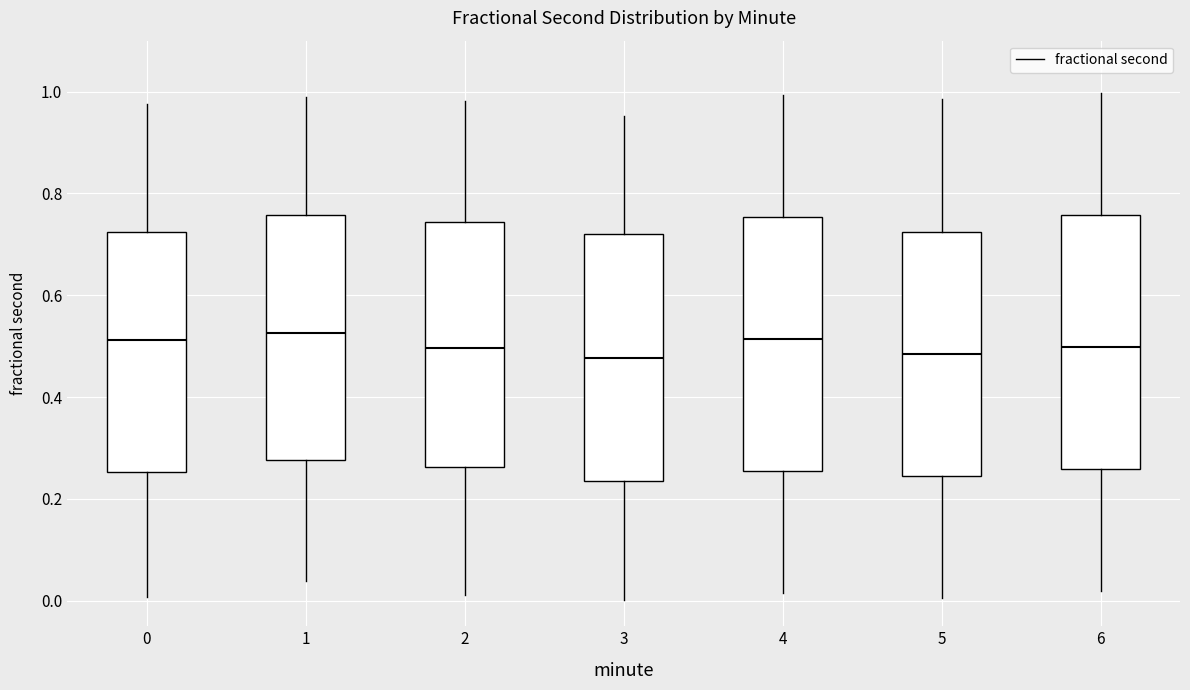

Reading left to right, transcribe this box plot: for each box, give where its median line is, the range the box spans, and where its two whiskers end, as read against the y-axis. The values are not printed on the chart, so give them approximately, as read against the axis.

0: median 0.52, box 0.26 to 0.72, whiskers 0.00 to 0.98
1: median 0.52, box 0.28 to 0.76, whiskers 0.04 to 0.98
2: median 0.50, box 0.26 to 0.74, whiskers 0.02 to 0.98
3: median 0.48, box 0.24 to 0.72, whiskers 0.00 to 0.96
4: median 0.52, box 0.26 to 0.76, whiskers 0.02 to 1.00
5: median 0.48, box 0.24 to 0.72, whiskers 0.00 to 0.98
6: median 0.50, box 0.26 to 0.76, whiskers 0.02 to 1.00